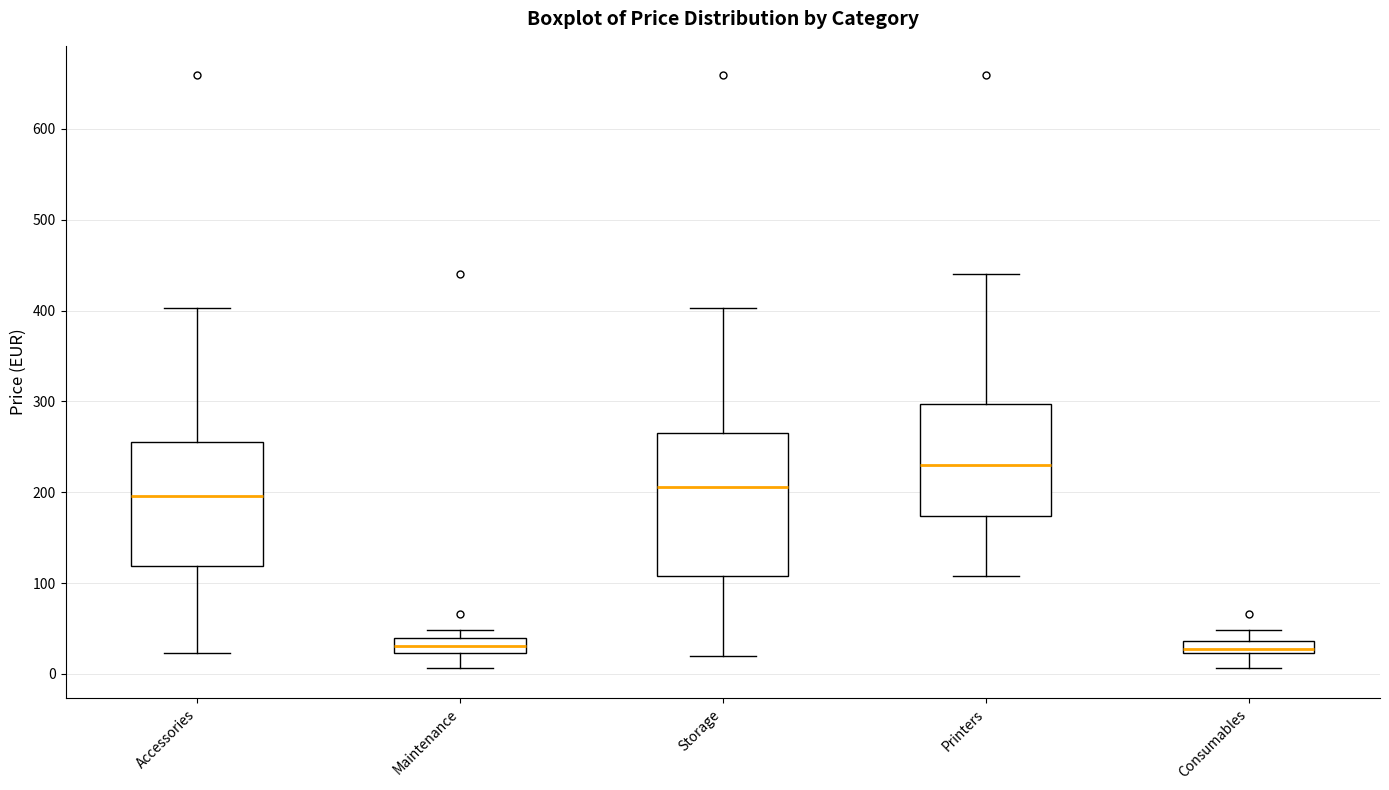

Which box is the tallest, from its lower edge to its upper edge?

Storage